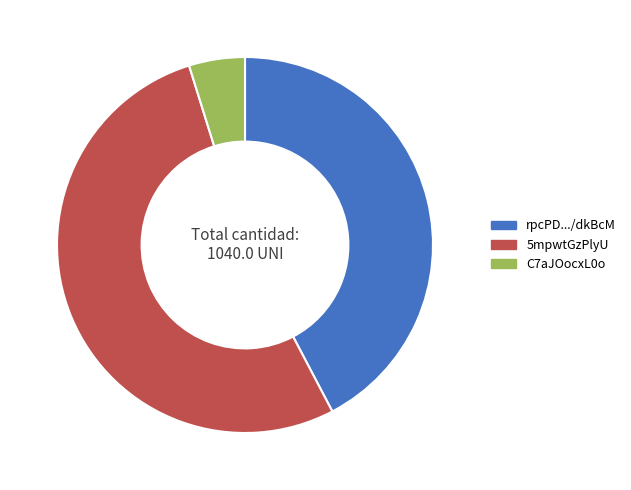

Is there a majority slice in this chart?

Yes